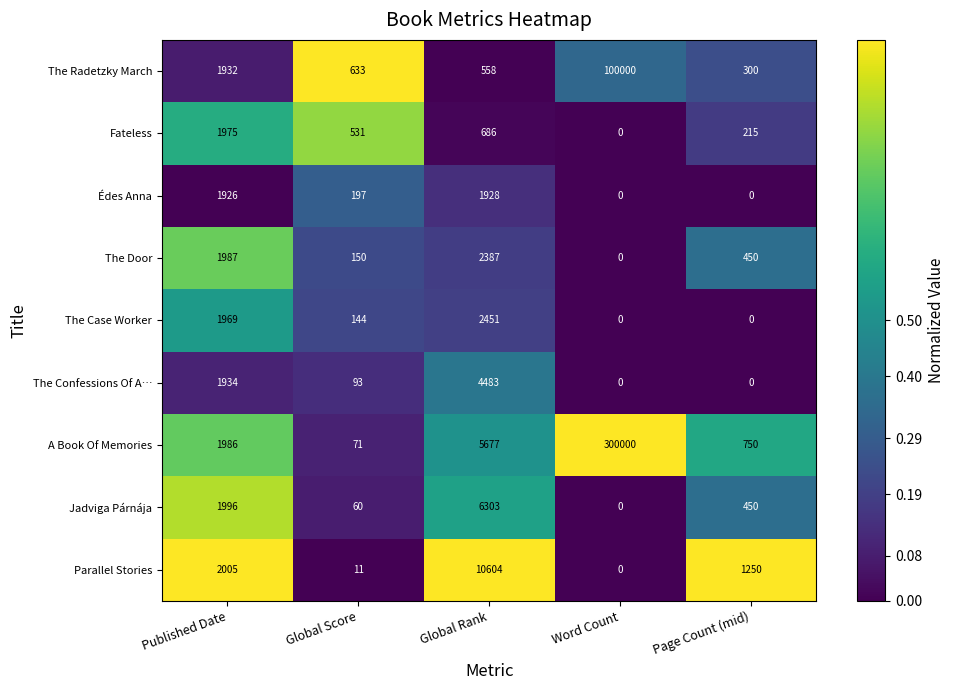

Rank the series by their maximum value, from highest to lowest.

A Book Of Memories, The Radetzky March, Parallel Stories, Jadviga Párnája, The Confessions Of A…, The Case Worker, The Door, Fateless, Édes Anna